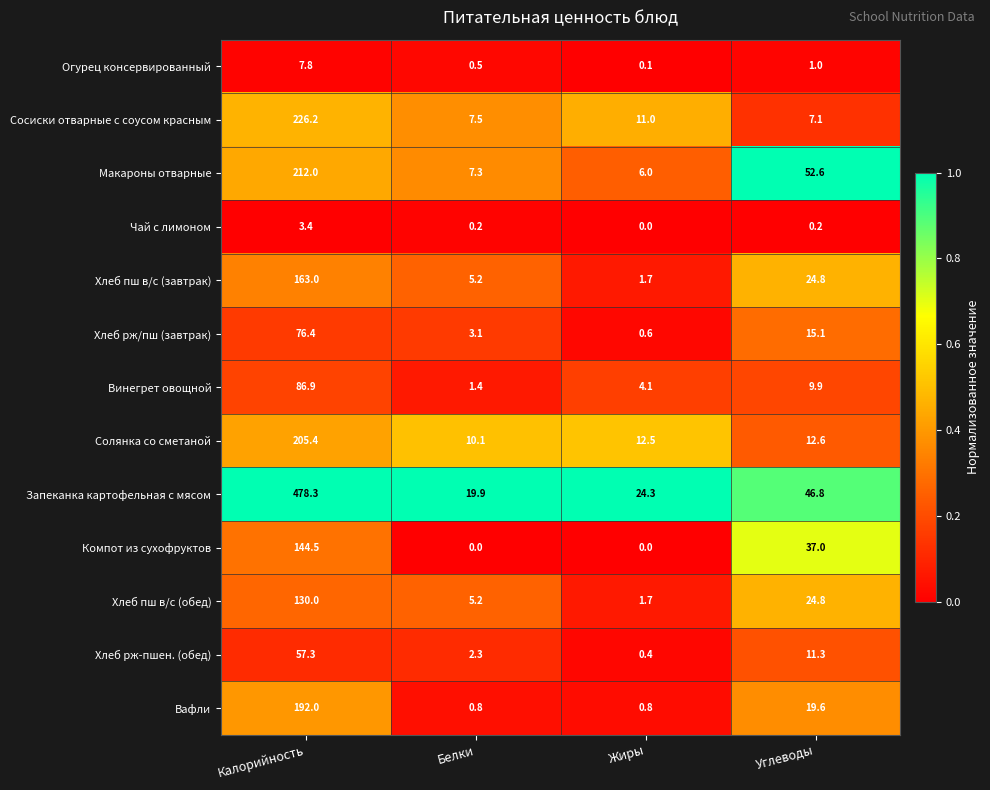

What is the greatest value displayed?

478.3